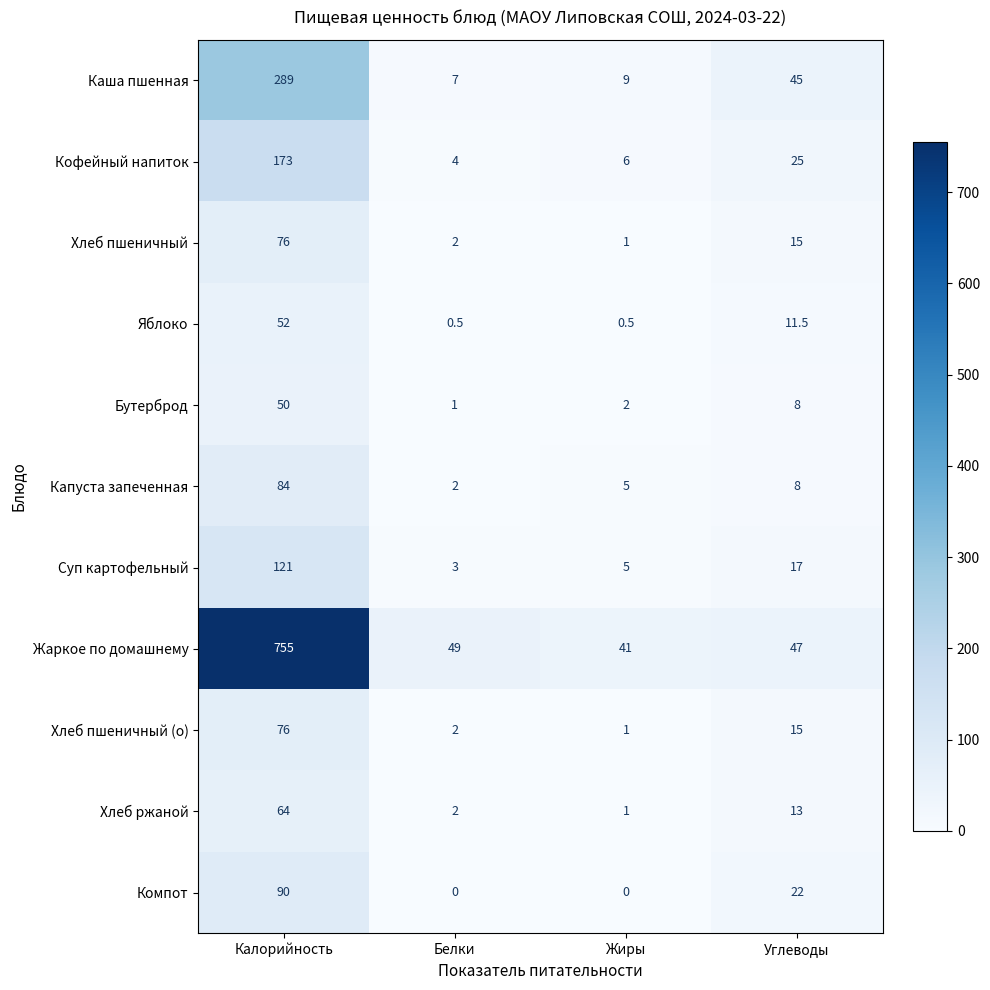

The Бутерброд series shows 0.5 at Белки. True or false?

False